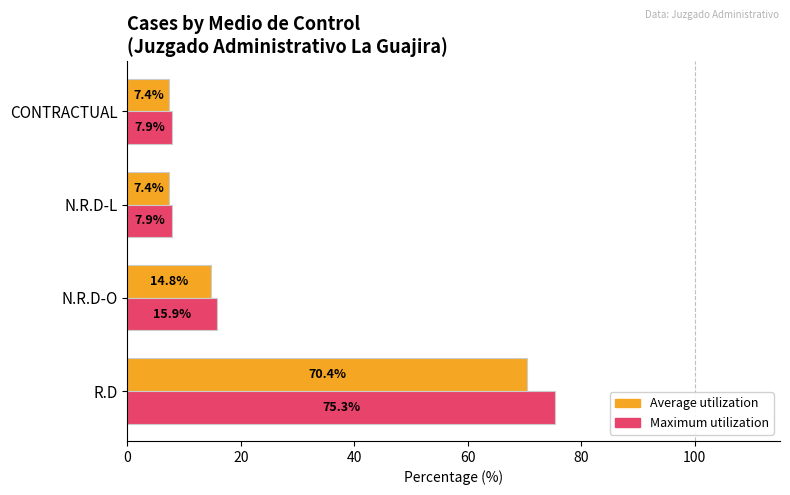

Rank the series at N.R.D-O from lowest to highest value.

Average utilization, Maximum utilization